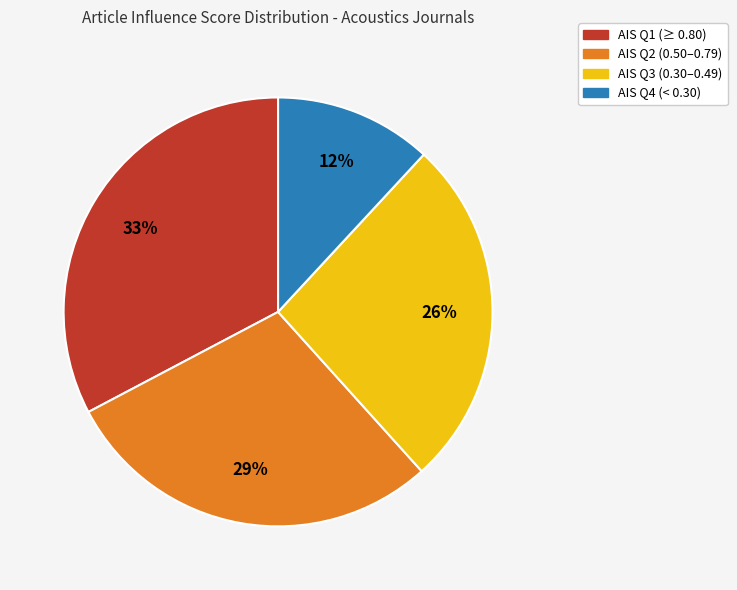

Does any single category account for the majority?

No